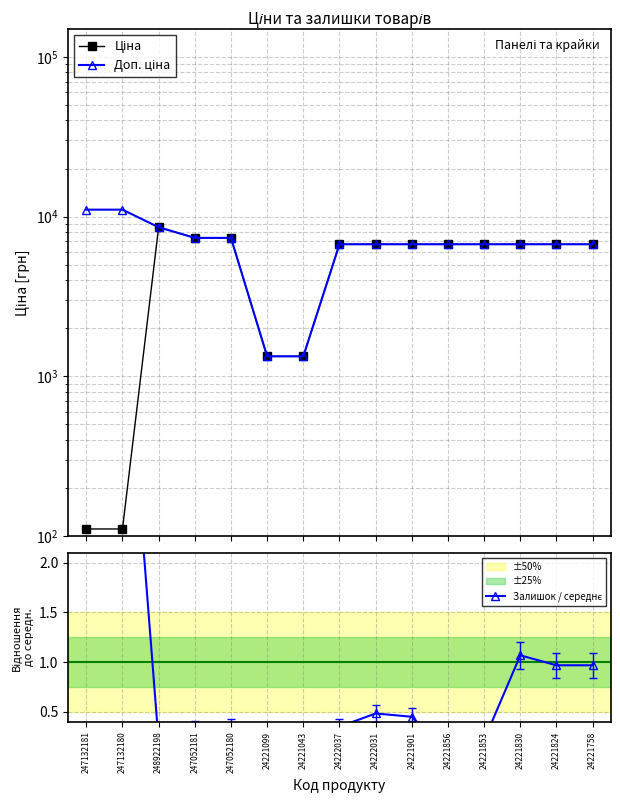

The value of Ціна at 247052181 is 4226.6. True or false?

False